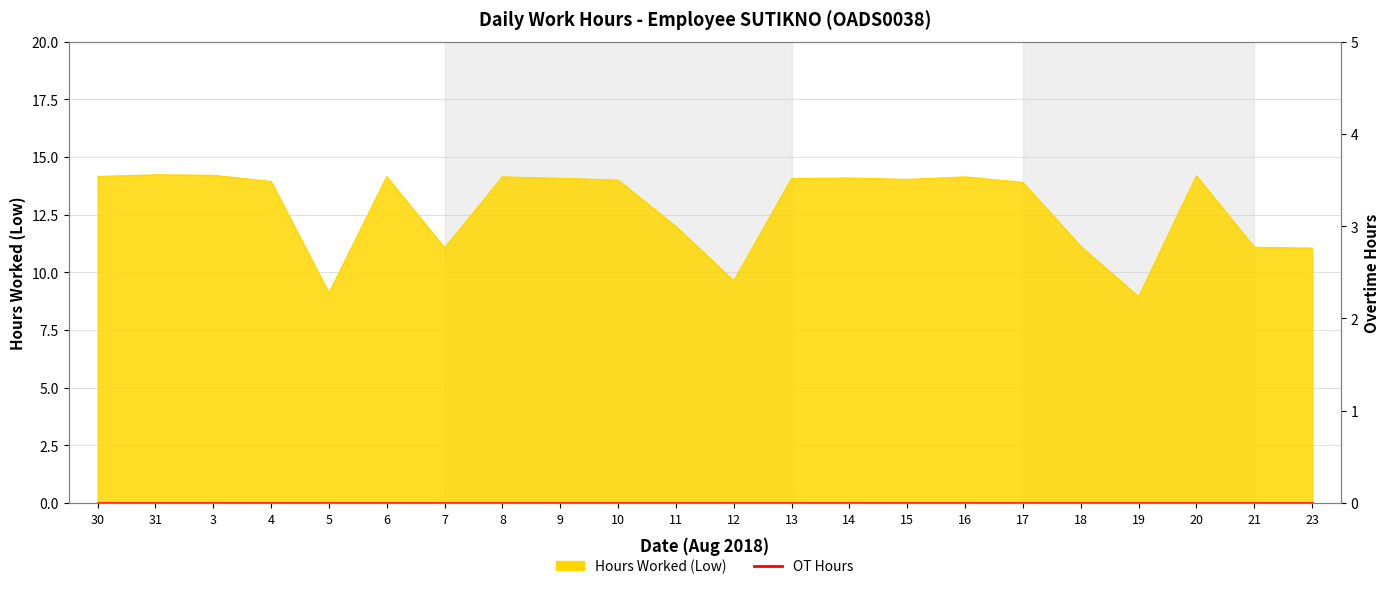

How many points are lower than both their immediate neighbors (excluding endpoints)?

5